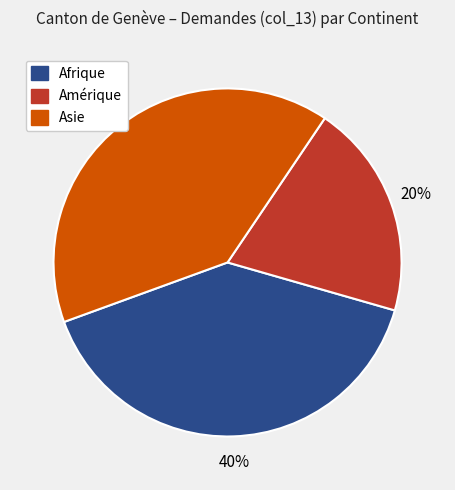

Is there any slice that represents more than half of the pie?

No